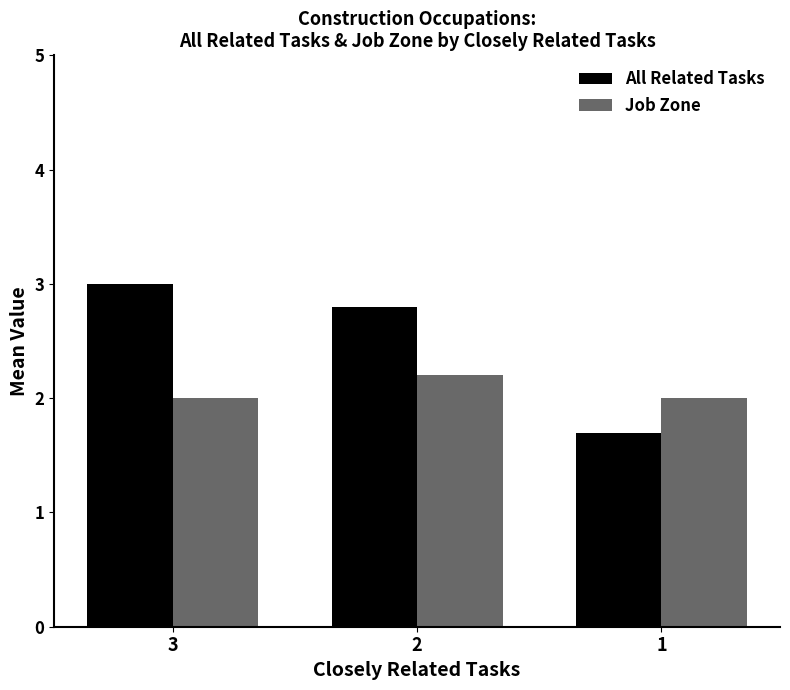

List the labels in order of All Related Tasks value, smallest first.

1, 2, 3